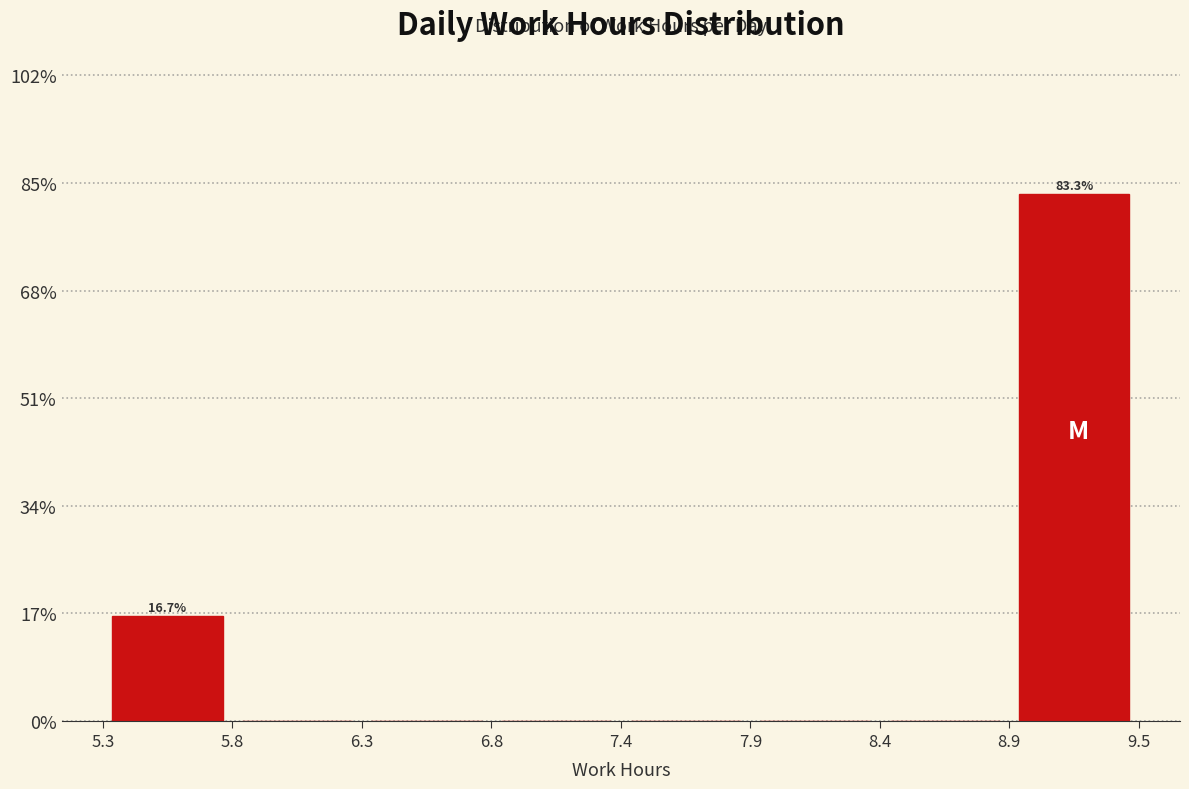

Over which range of the x-axis is the bar tallest?

8.9 to 9.5